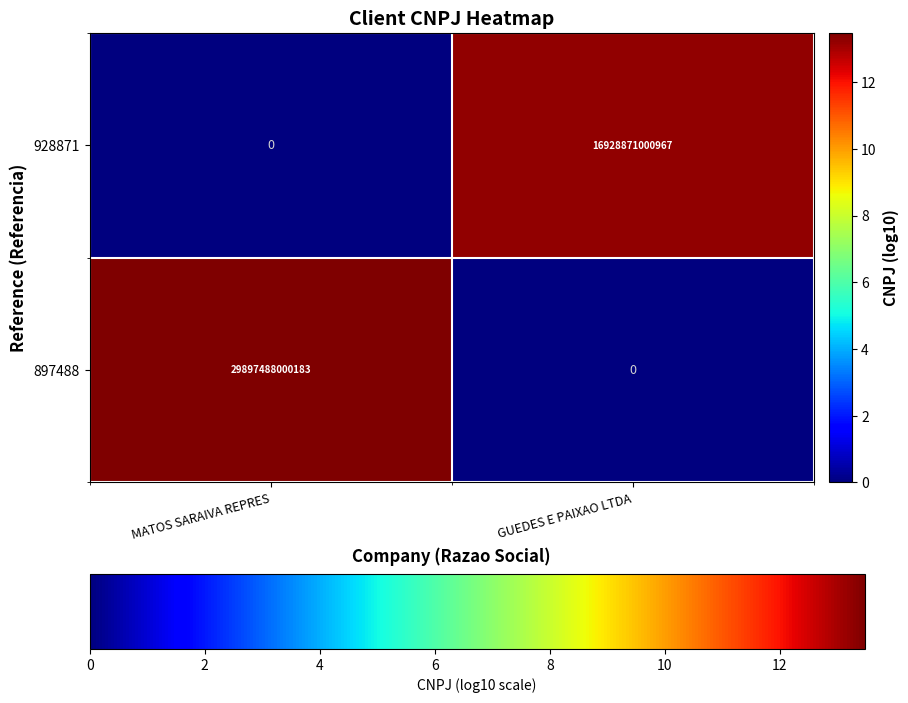

The value of 897488 at GUEDES E PAIXAO LTDA is 0. True or false?

True